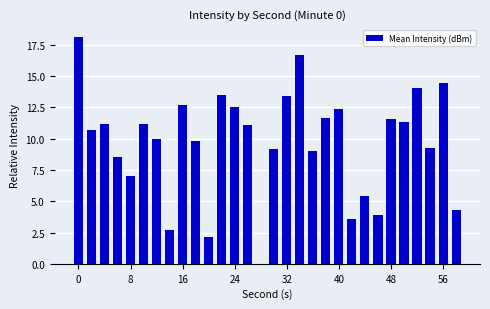

What is the sum of all values?

291.3